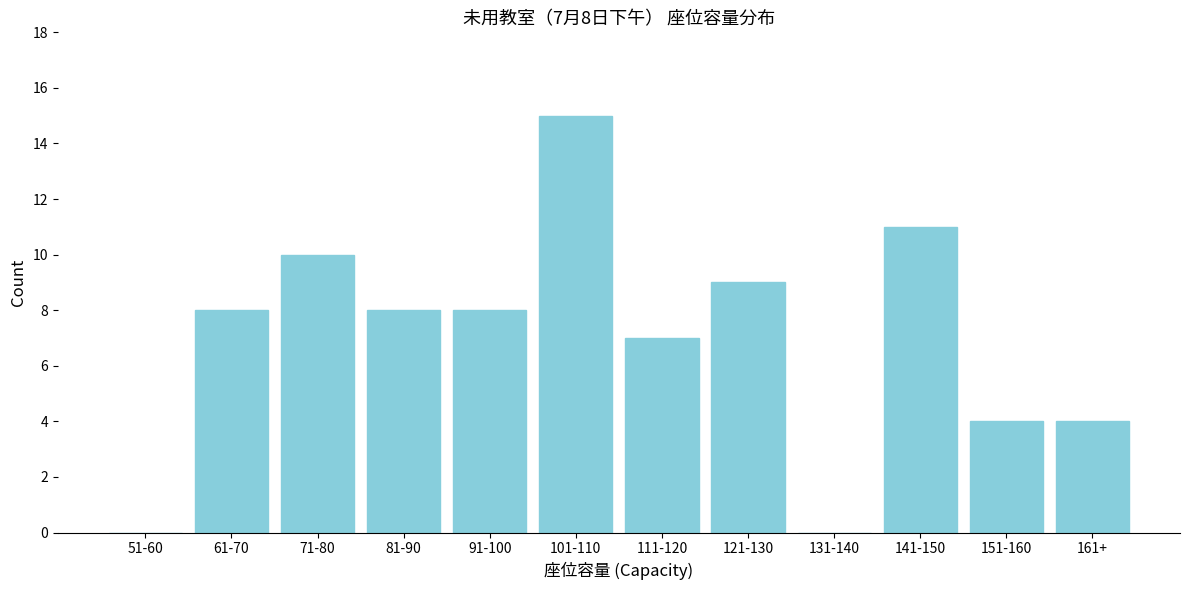

Reading left to right, what are all the values shown in this chart?

51-60=0	61-70=8	71-80=10	81-90=8	91-100=8	101-110=15	111-120=7	121-130=9	131-140=0	141-150=11	151-160=4	161+=4